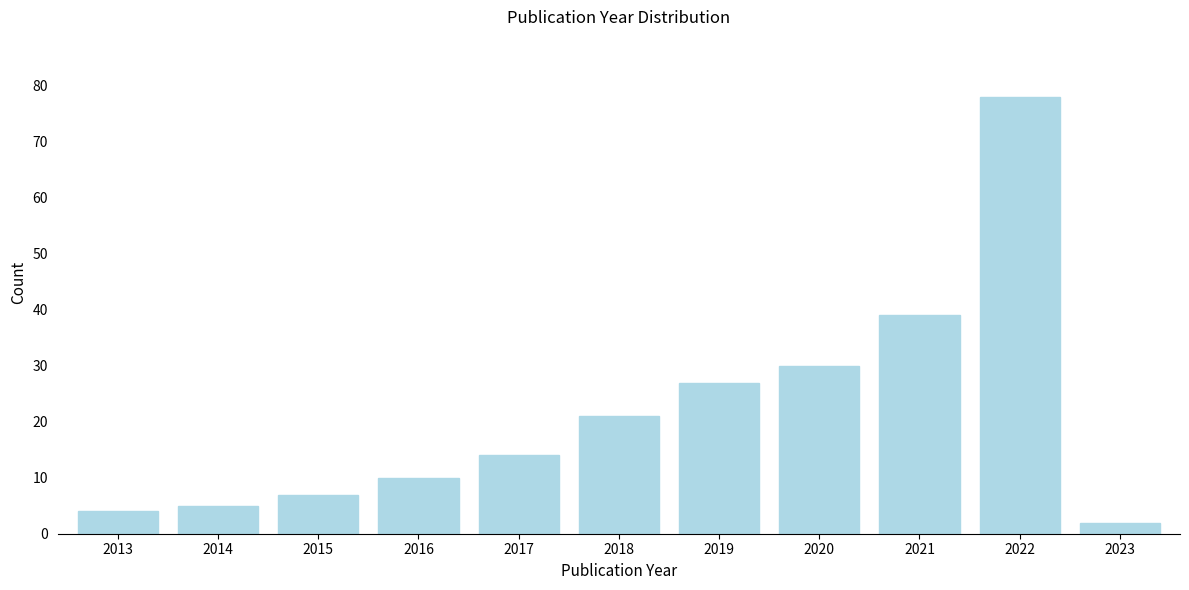

Reading left to right, extract all data points from this chart.

2013=4	2014=5	2015=7	2016=10	2017=14	2018=21	2019=27	2020=30	2021=39	2022=78	2023=2